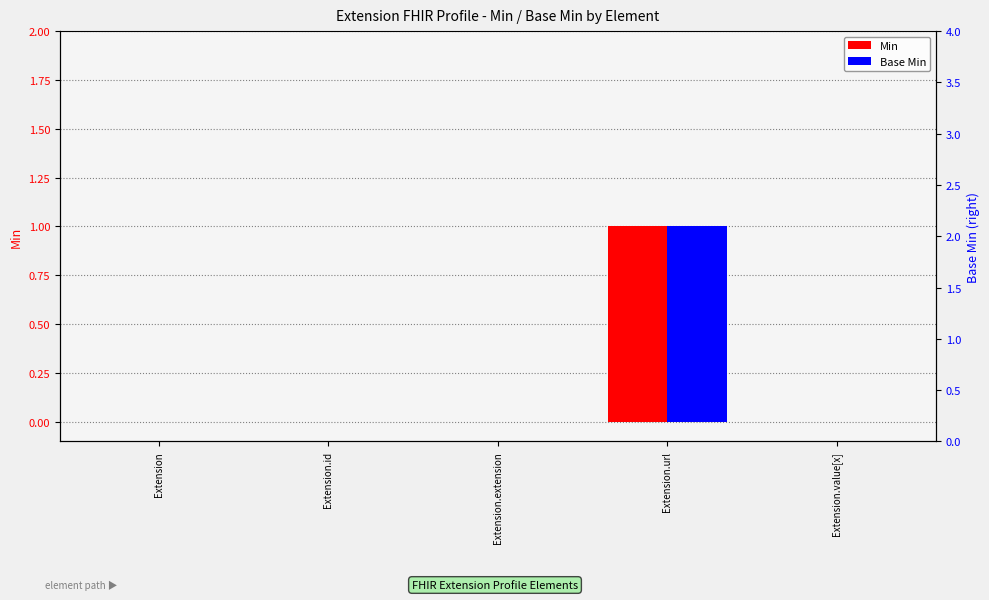

The value of Min at Extension.extension is 0. True or false?

True